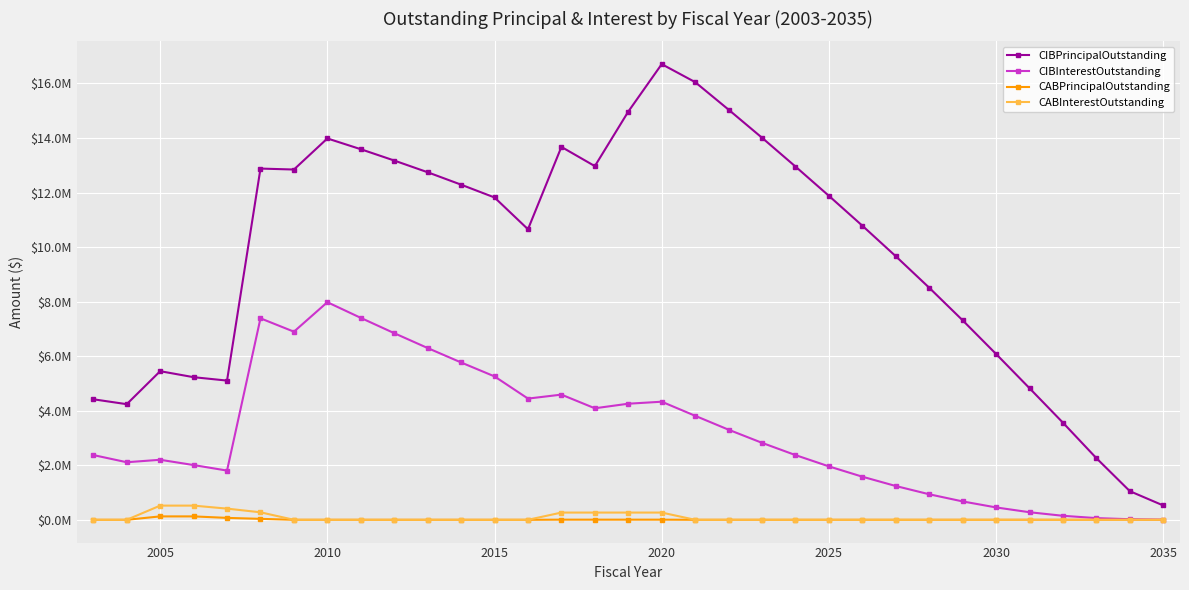

Is this an area chart (filled region under the line)?

No